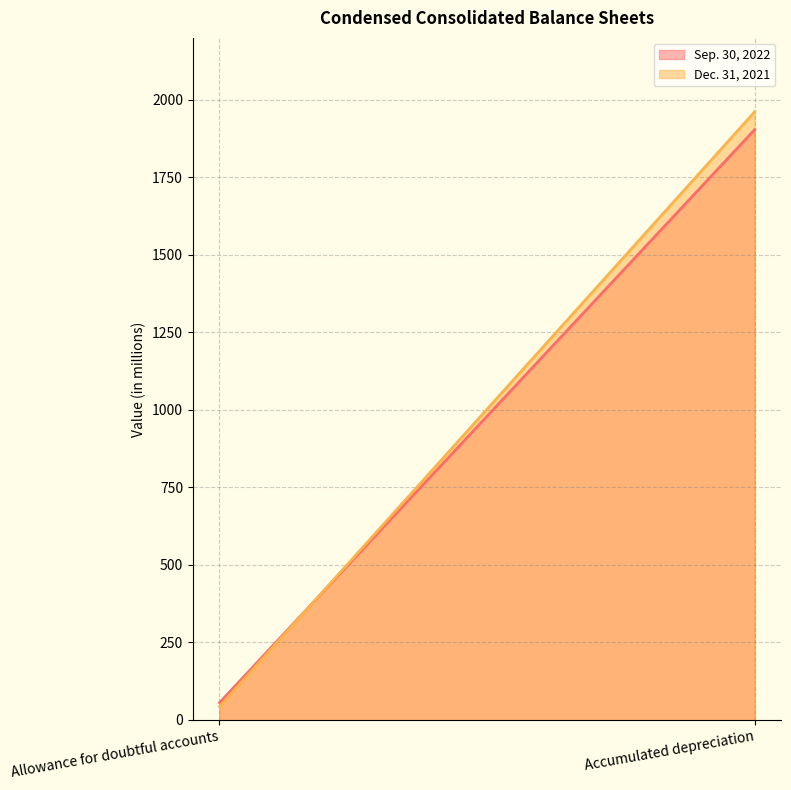

Reading right to left, transcribe all the data shown in this chart.

Sep. 30, 2022: 1904.1	55.6
Dec. 31, 2021: 1961.6	43.5